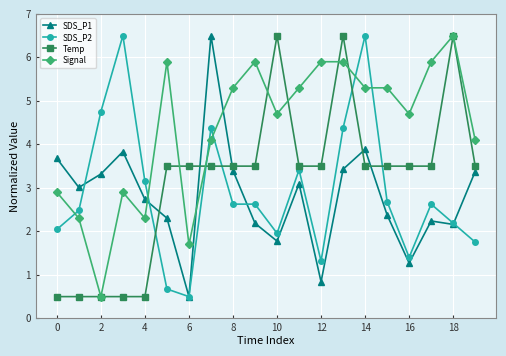

After their last crossing, which series has the higher values: Signal or SDS_P2?

Signal